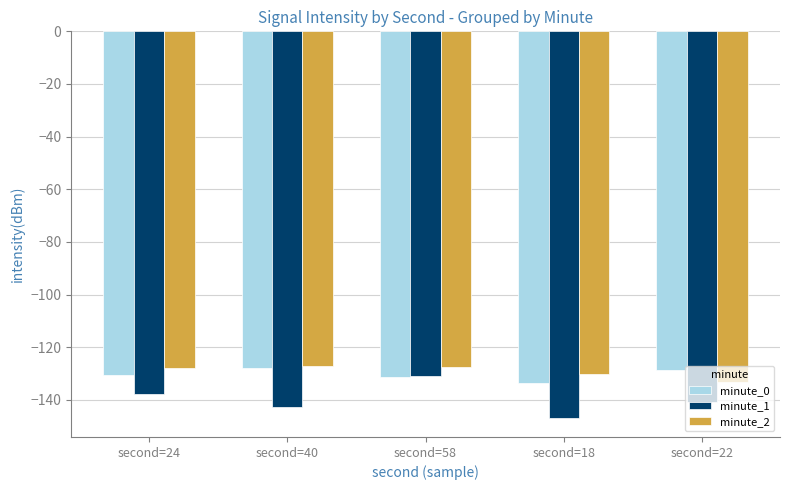

Where is minute_1 nearest to the value -138?

second=24